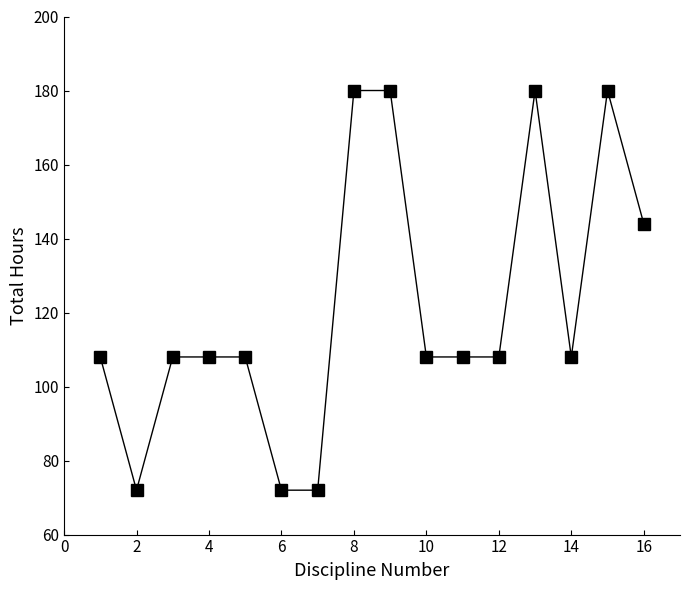

Reading left to right, list all the values displayed in this chart.

108	72	108	108	108	72	72	180	180	108	108	108	180	108	180	144